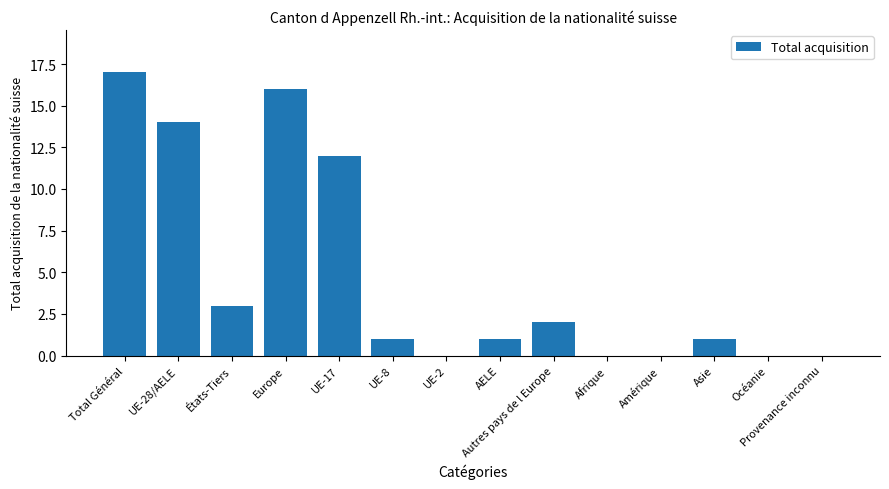

Is it true that the value at Autres pays de l Europe is 3?

False